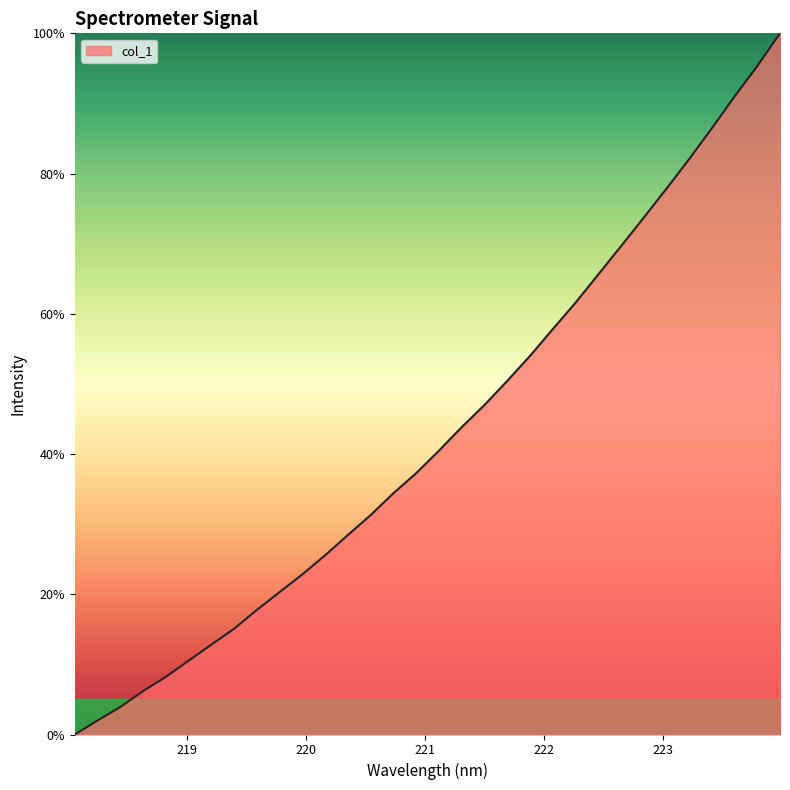

What is the difference between the maximum and minimum values?

100.0